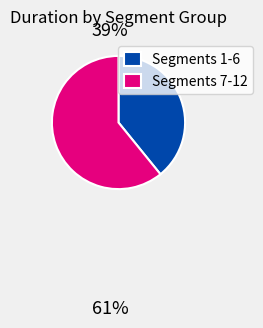

True or false: Segments 7-12 accounts for 72% of the total.

False